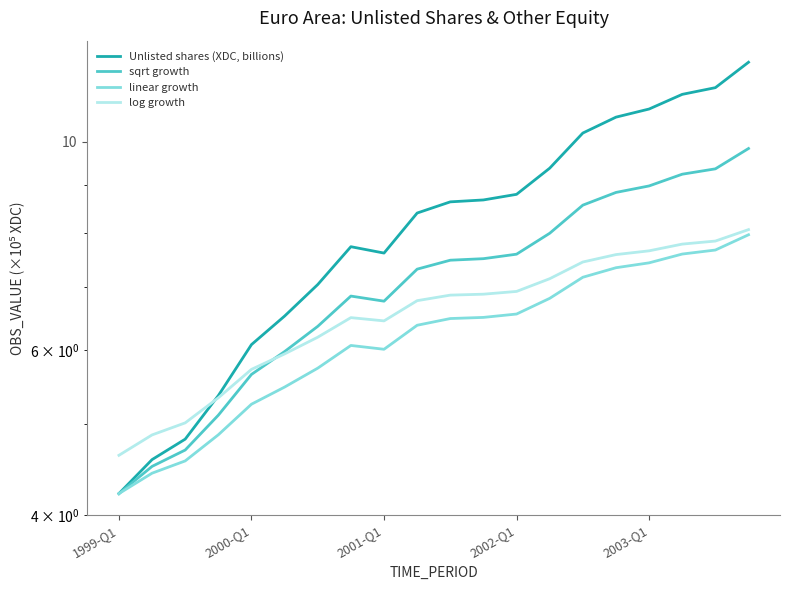

Where does the sqrt growth series first go above 7?

9